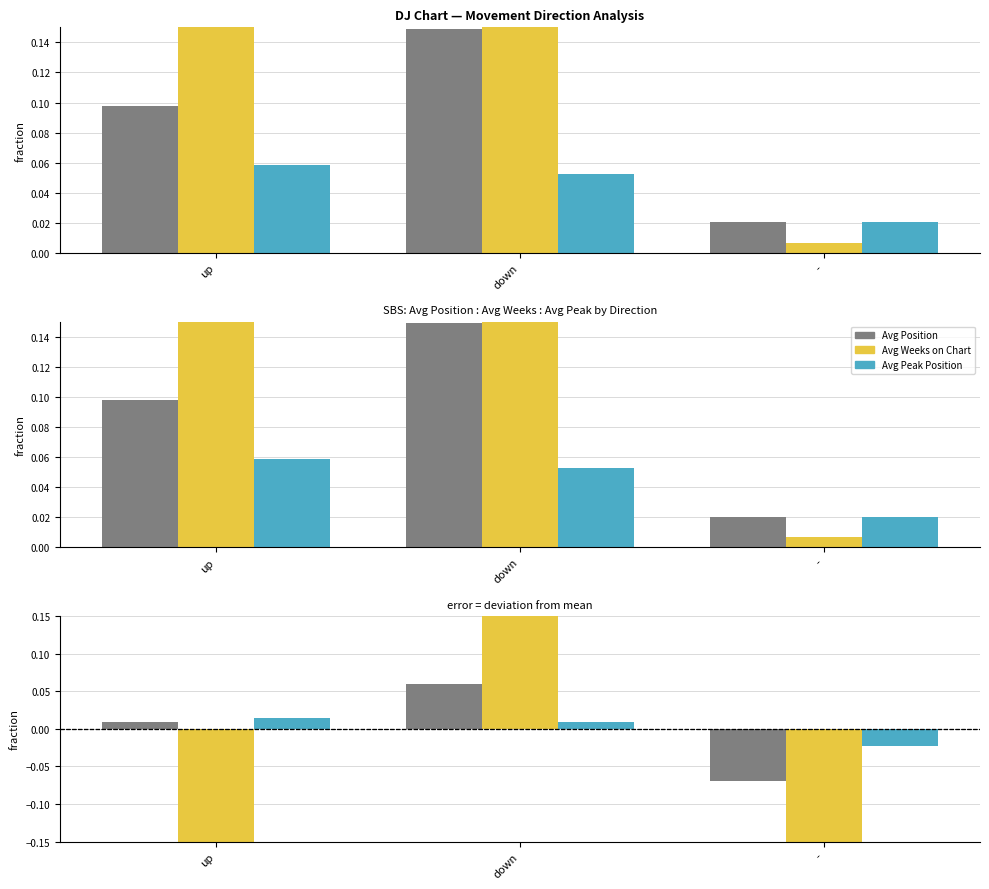

True or false: Avg Position has a value of 0.1 at down.

True